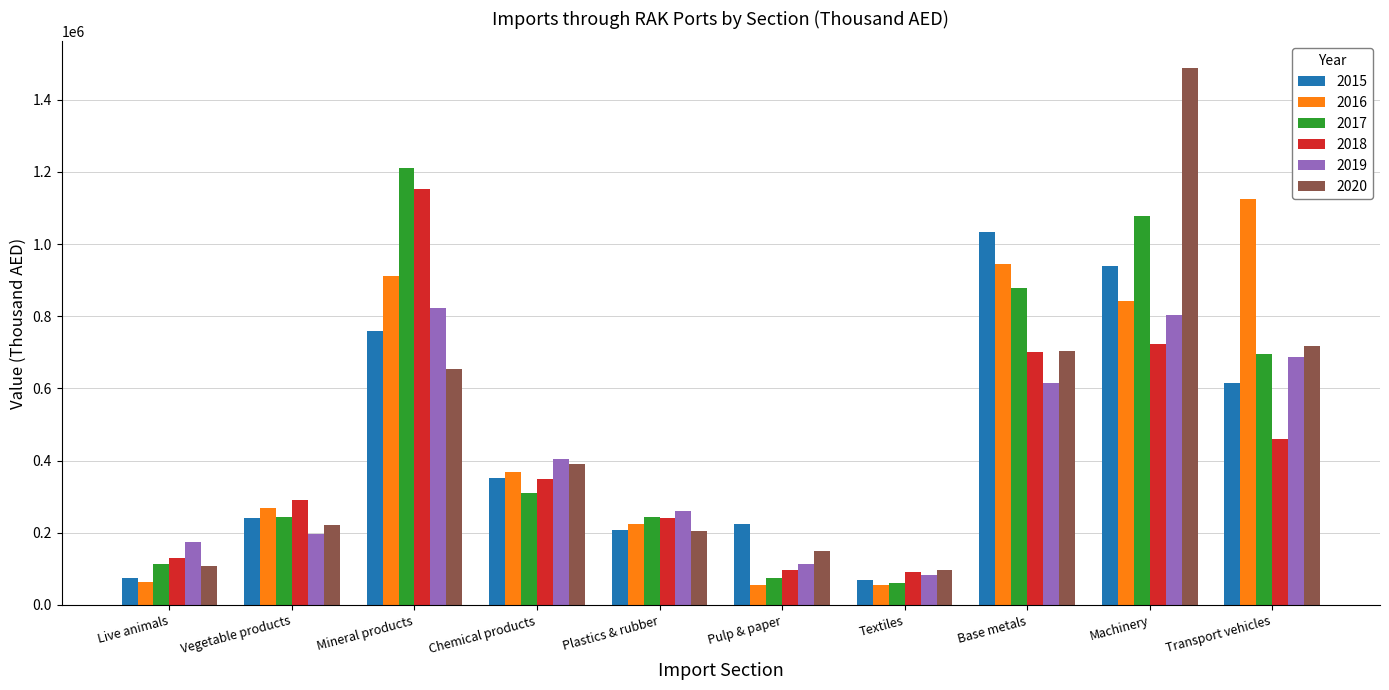

How many values in the 2020 series are below 390647?

5